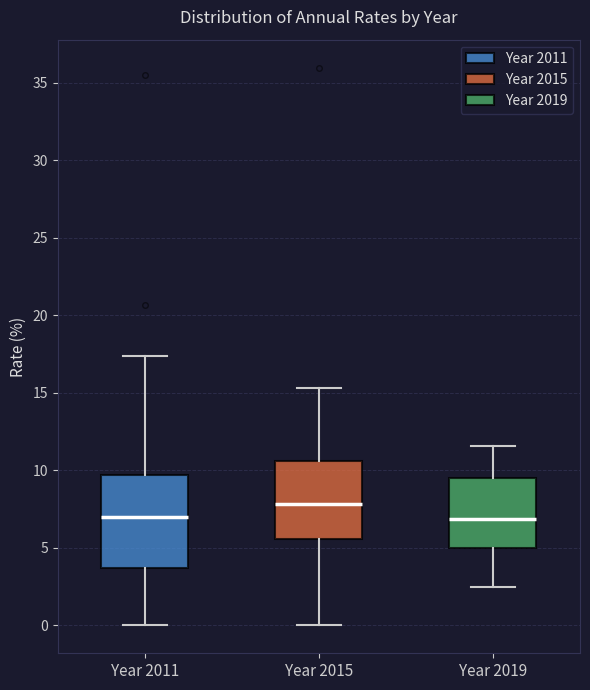

Comparing the boxes themselves (not the whiskers), which one is the tallest?

Year 2011